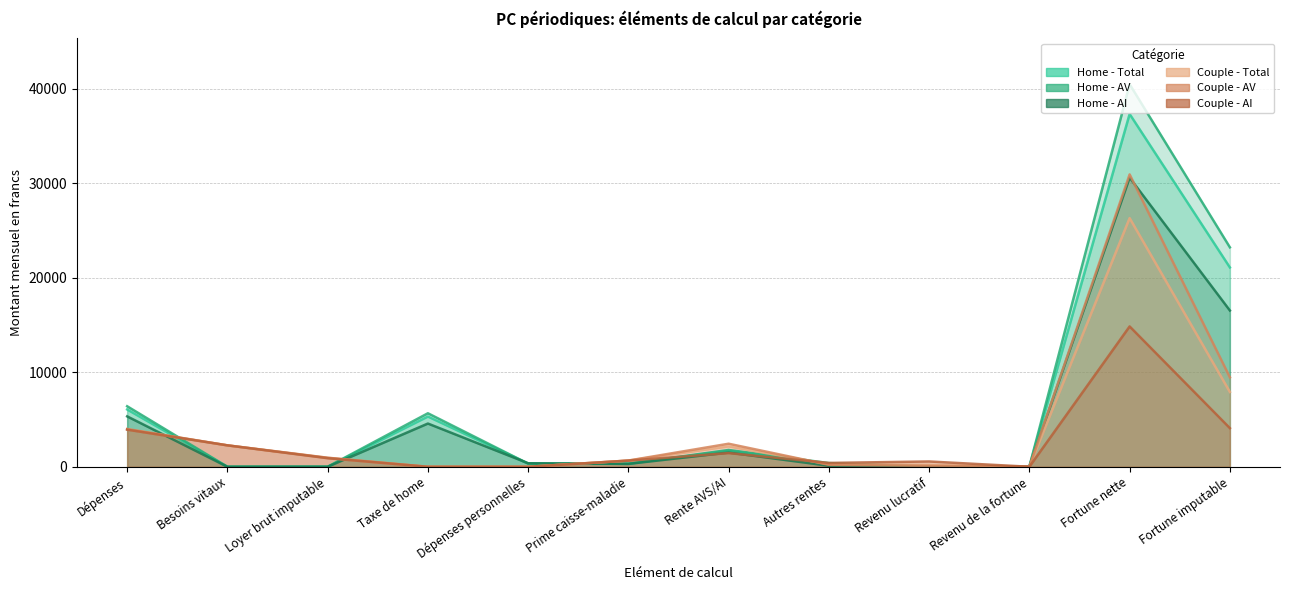

What is the difference between the maximum and minimum values in the Couple - AI series?

14845